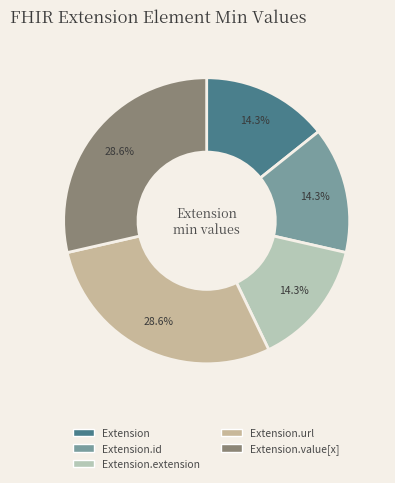

Is there any slice that represents more than half of the pie?

No